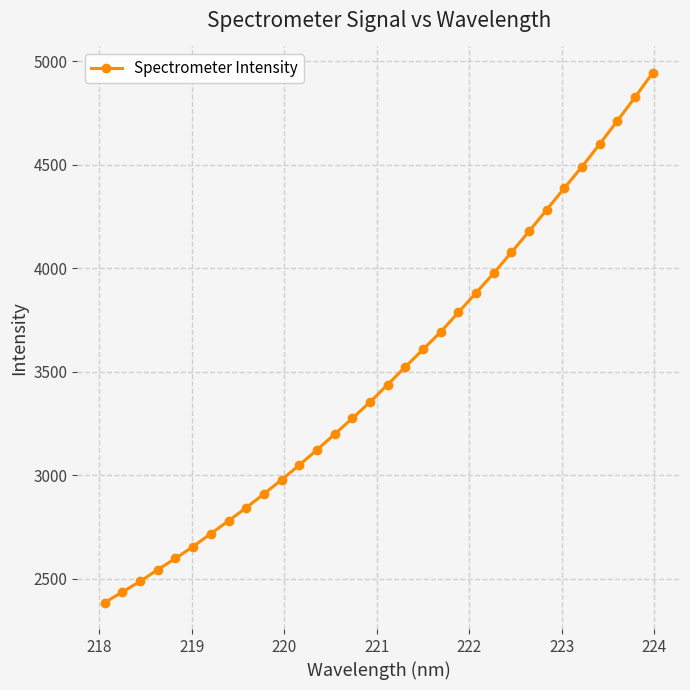

What is the sum of all values?

111716.3